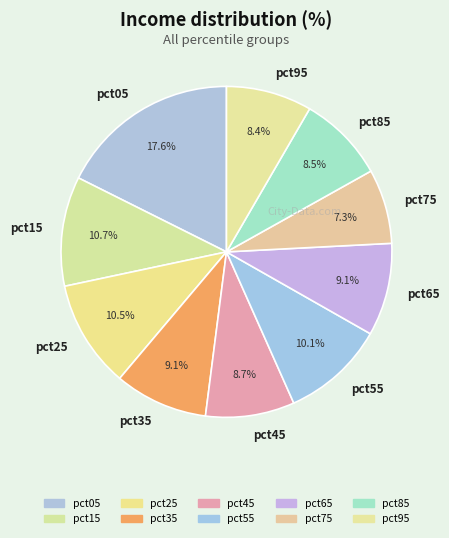

How many segments does this pie chart have?

10